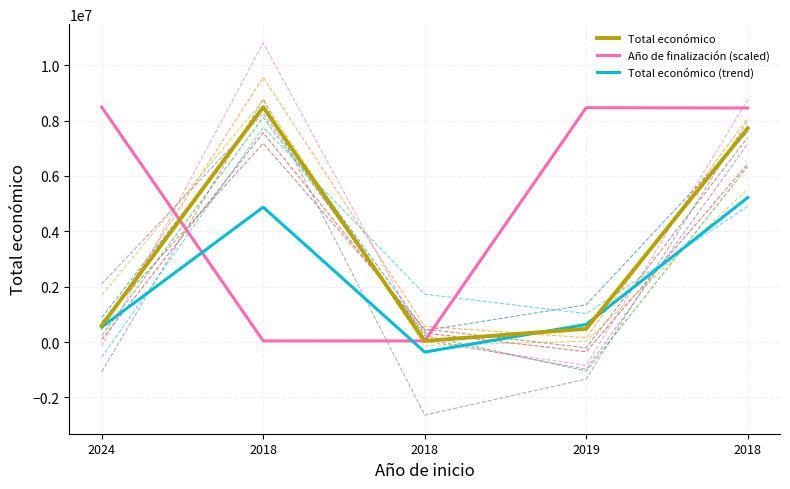

How many interior local valleys does the Total económico series have?

1